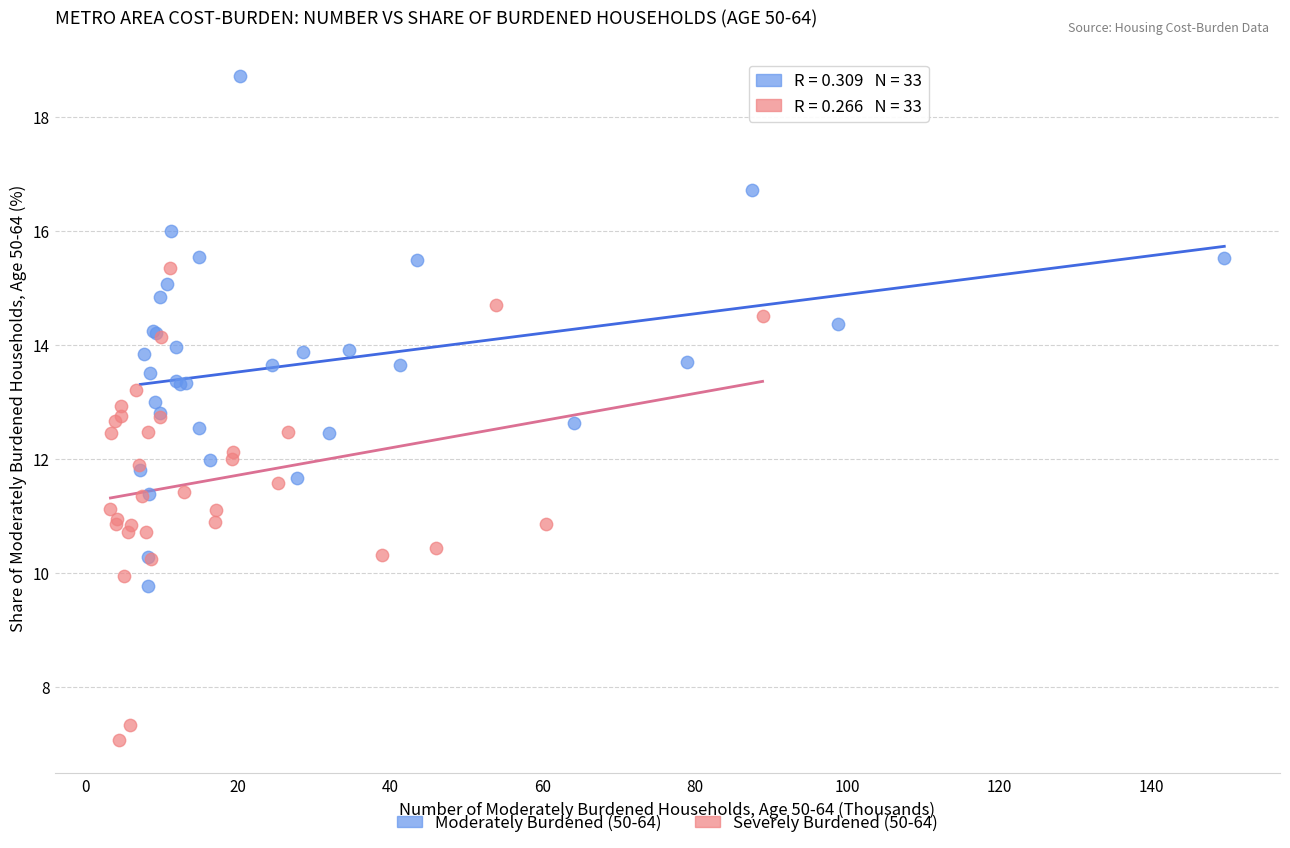

Which series reaches the maximum Y coordinate?

Moderately Burdened (50-64)